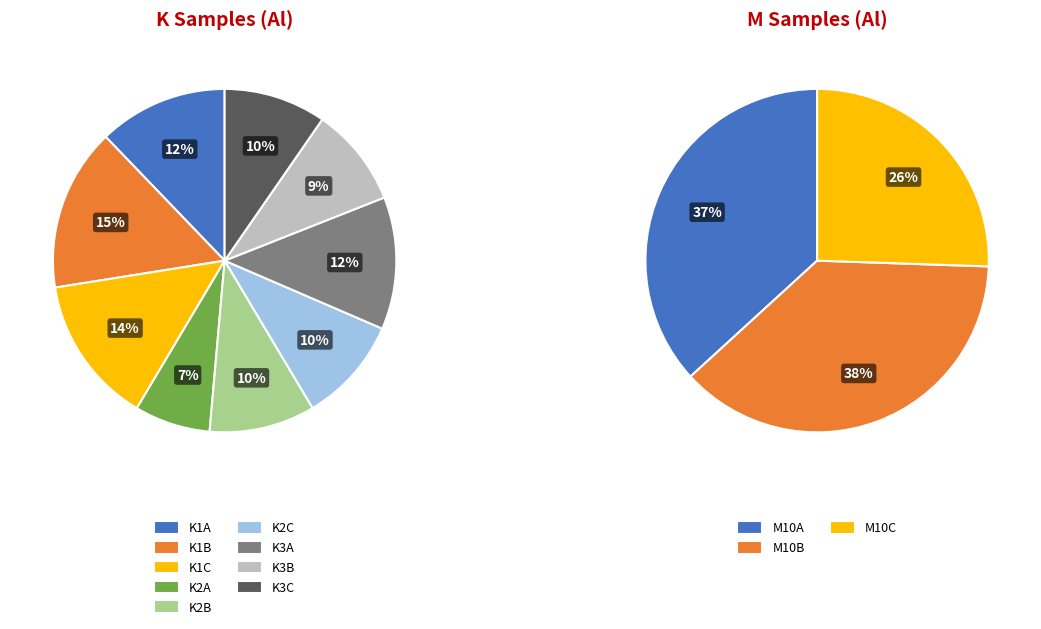

Count the number of slices in the pie.

12